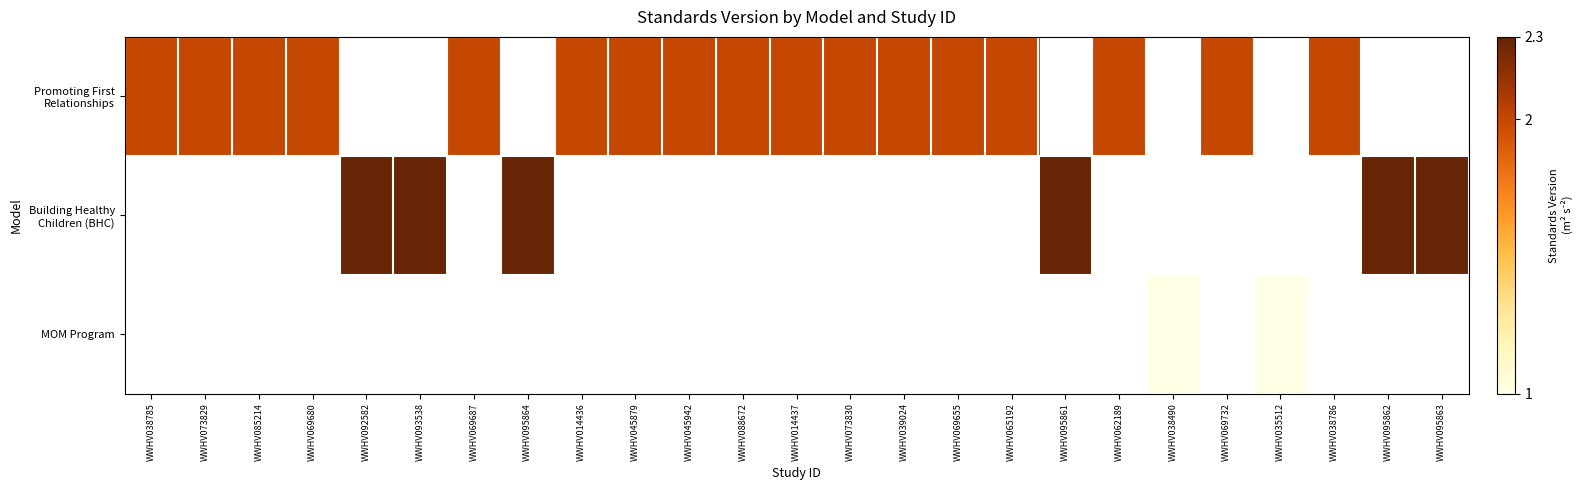

Which has a higher value, WWHV073830 or WWHV062189?

WWHV073830